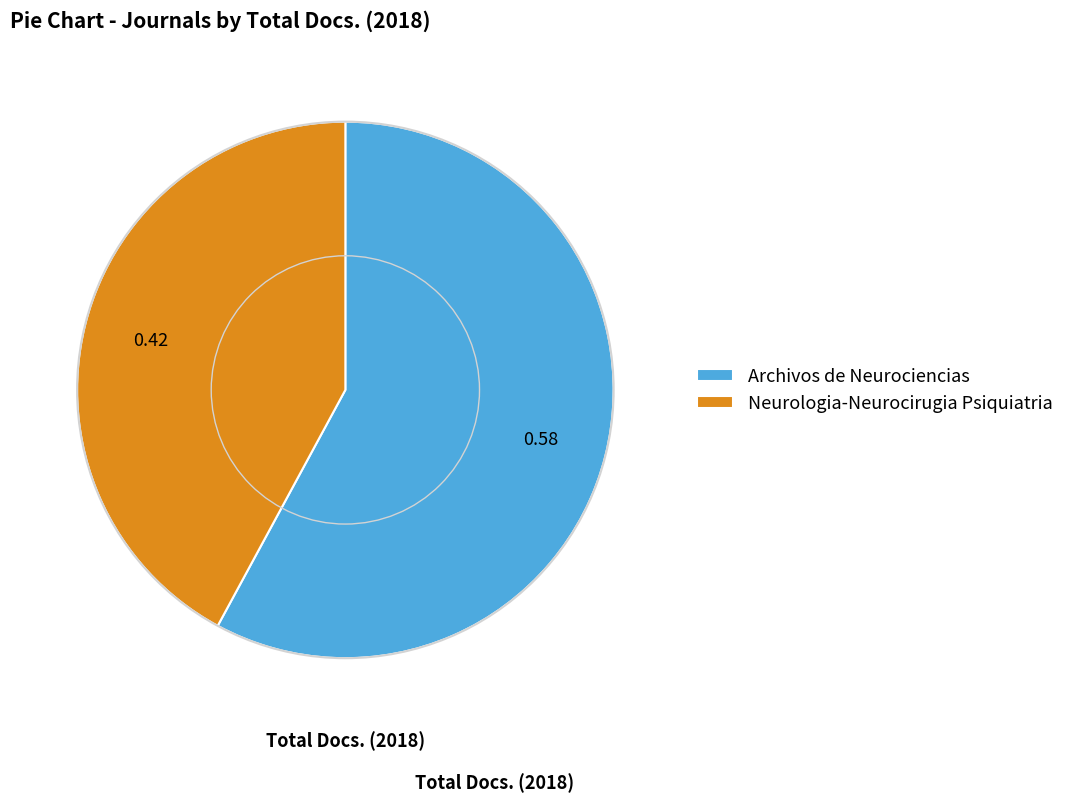

Is Neurologia-Neurocirugia Psiquiatria the majority of the pie?

No